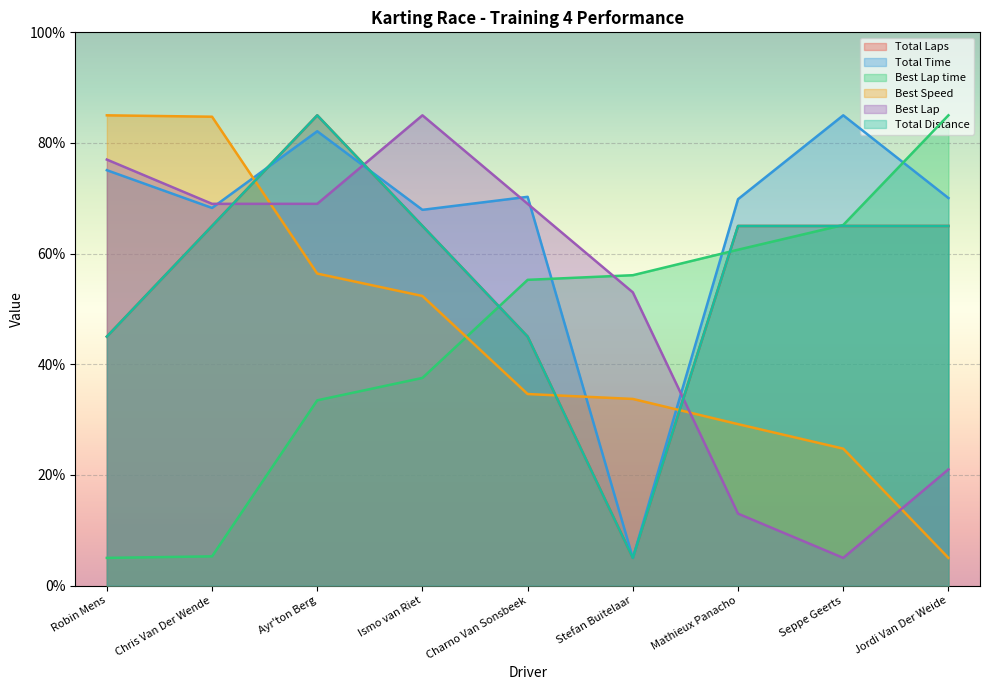

List the labels in order of Best Lap time value, largest first.

Jordi Van Der Weide, Seppe Geerts, Mathieux Panacho, Stefan Buitelaar, Charno Van Sonsbeek, Ismo van Riet, Ayr'ton Berg, Chris Van Der Wende, Robin Mens